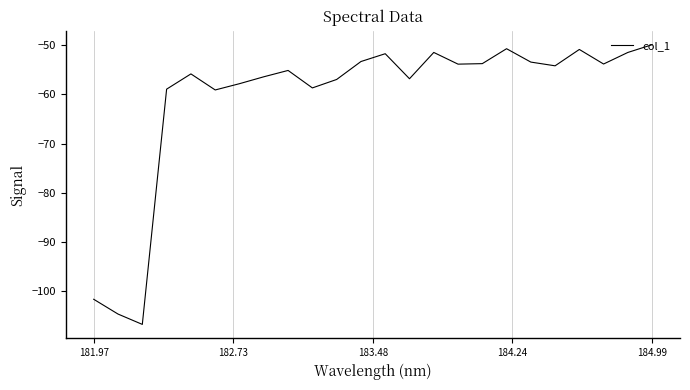

What is the difference between the maximum and minimum values?

57.0